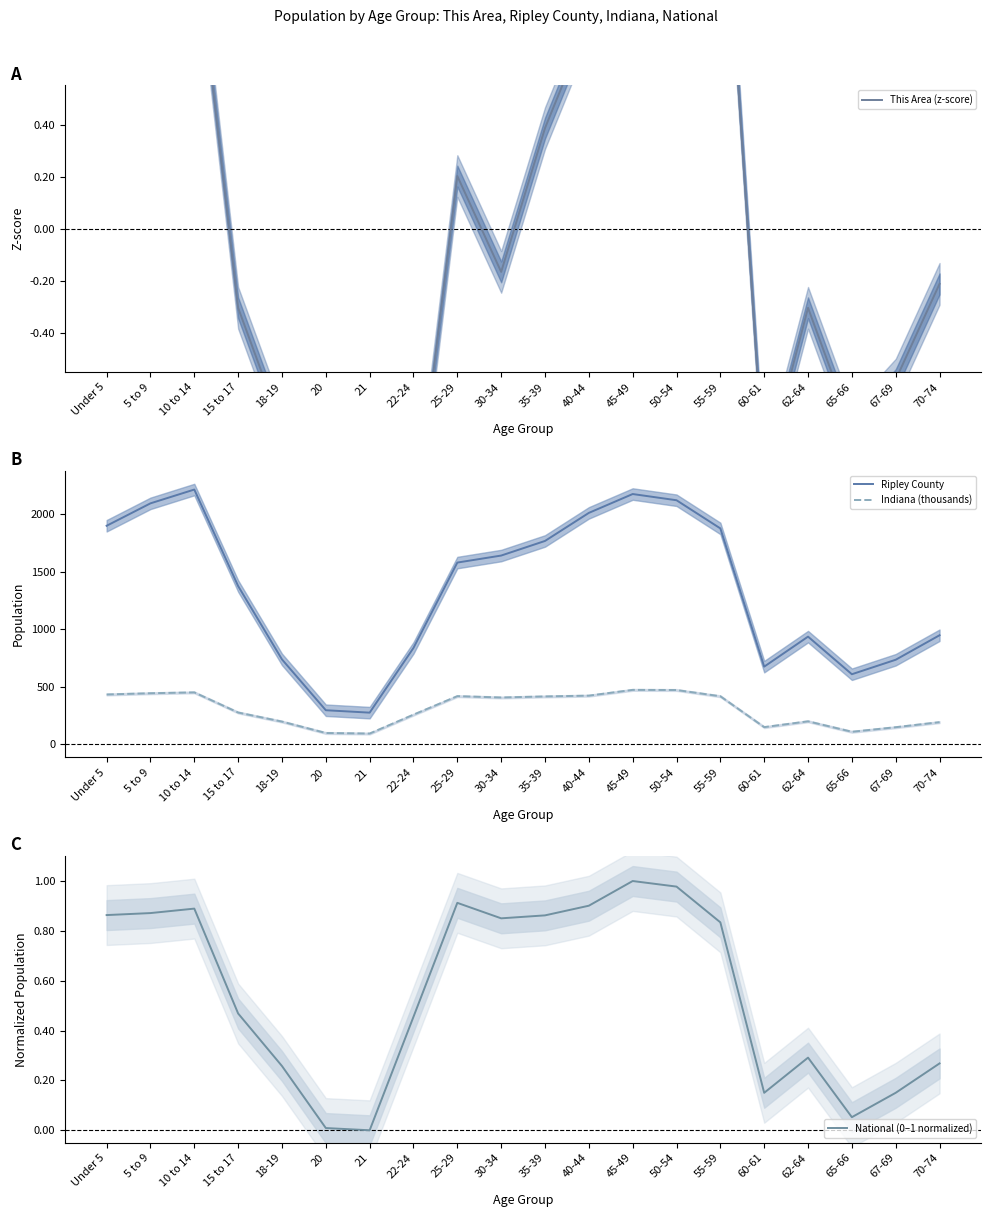

At which label does This Area (z-score) reach its peak?

55-59